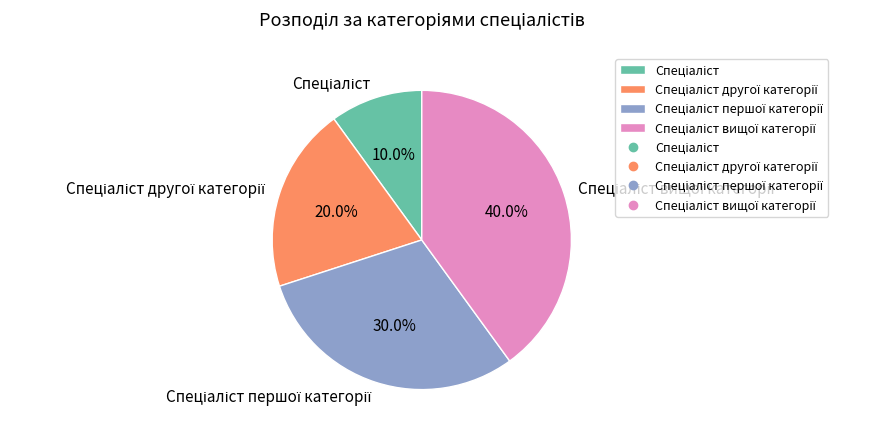

Is there any slice that represents more than half of the pie?

No